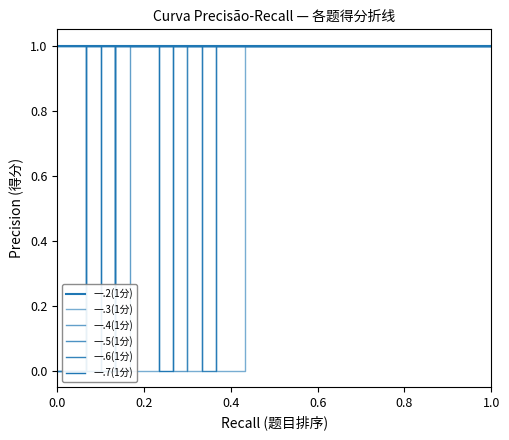

What are all the series names shown in the legend?

一.2(1分), 一.3(1分), 一.4(1分), 一.5(1分), 一.6(1分), 一.7(1分)